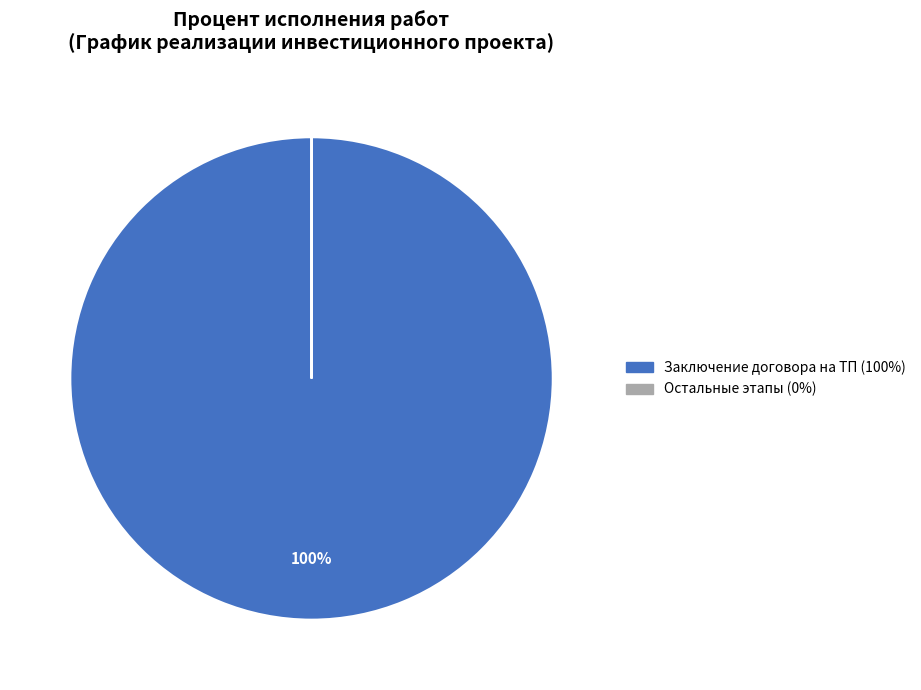

The Заключение договора на ТП (100%) slice represents 100% of the pie. True or false?

True